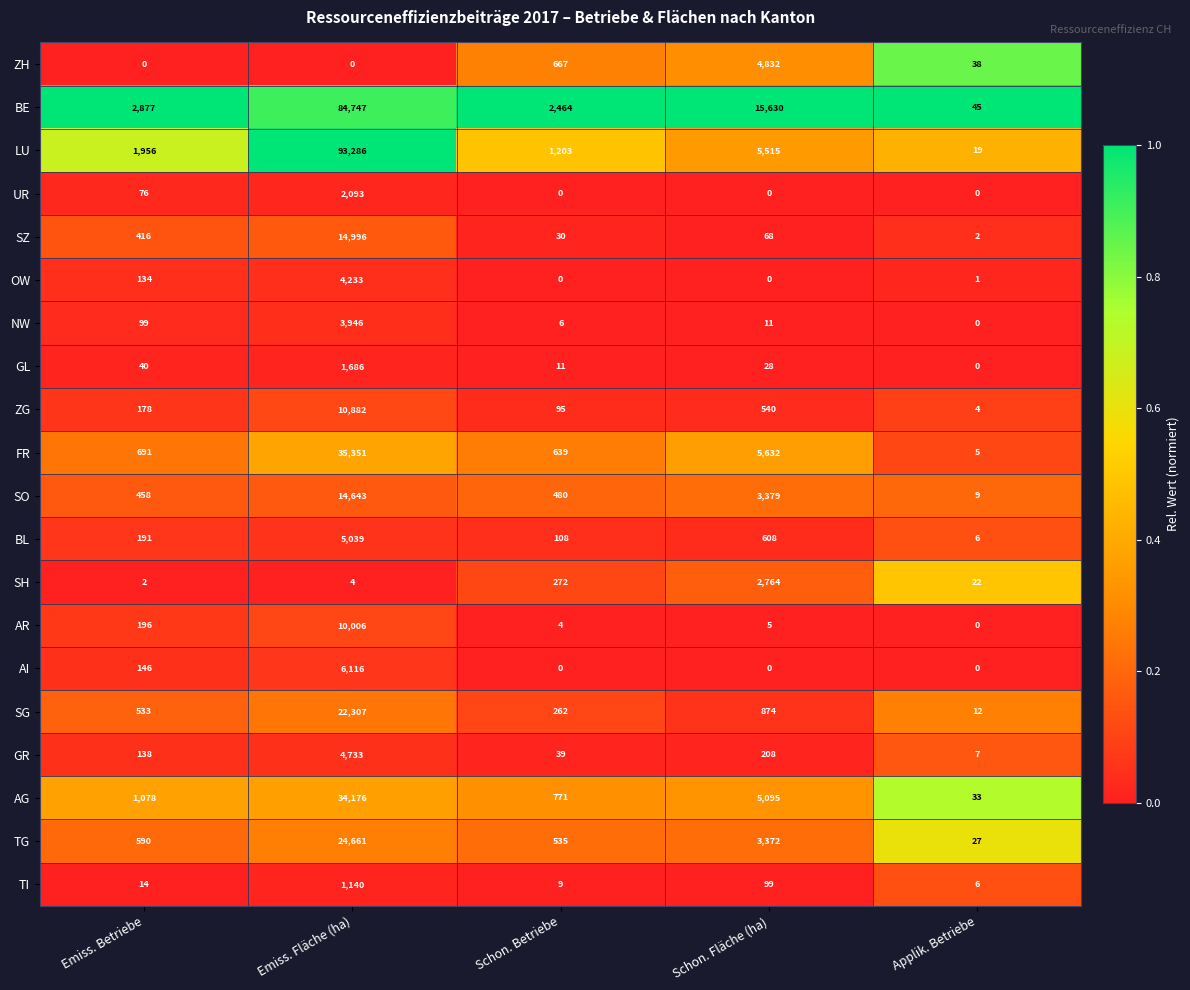

What is the average value of the SH series?

613